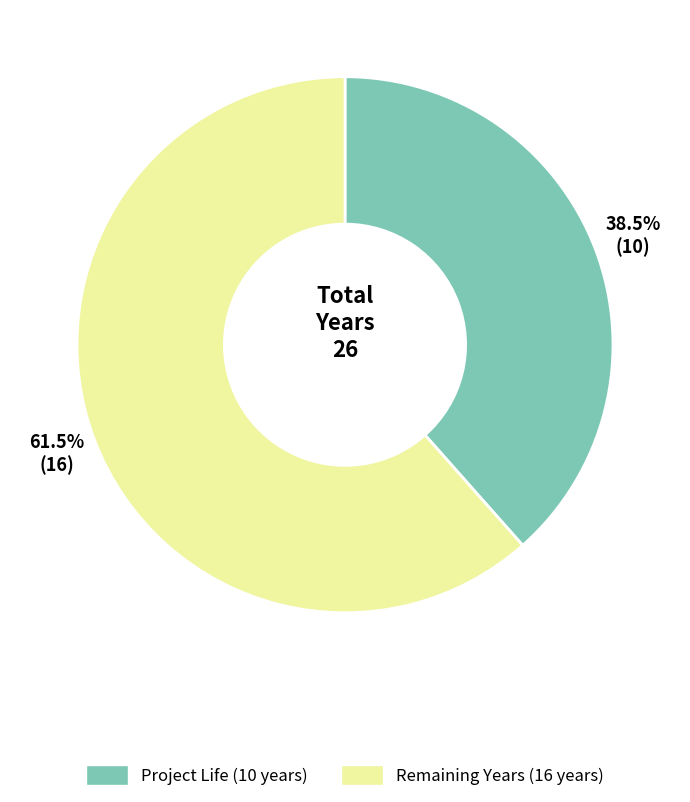

Does any single category account for the majority?

Yes